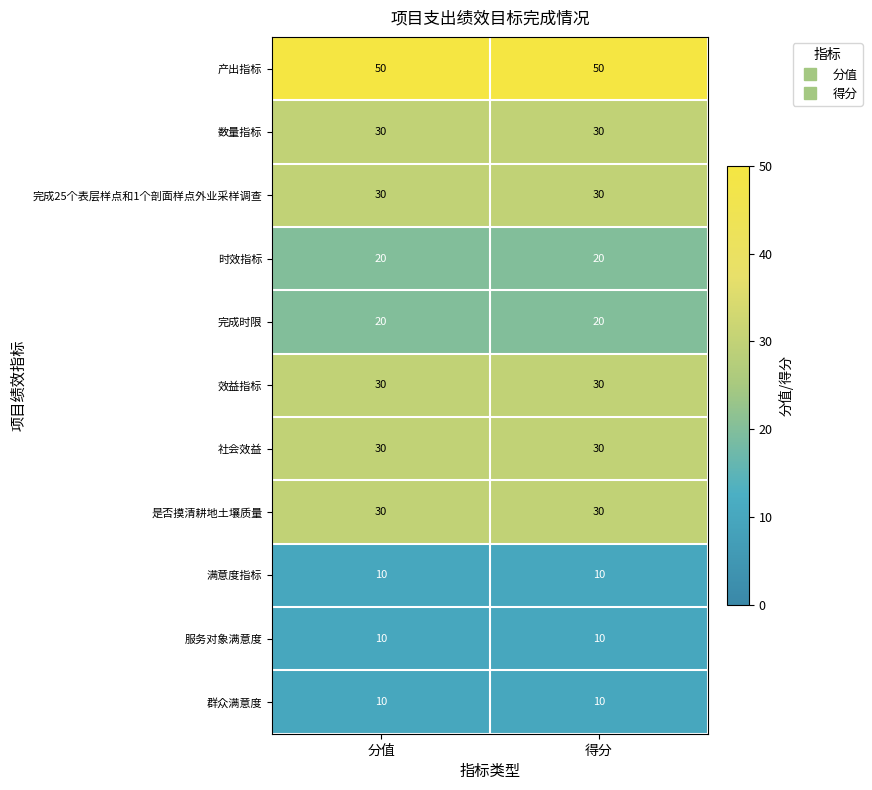

What value does the 群众满意度 series have at 分值?

10